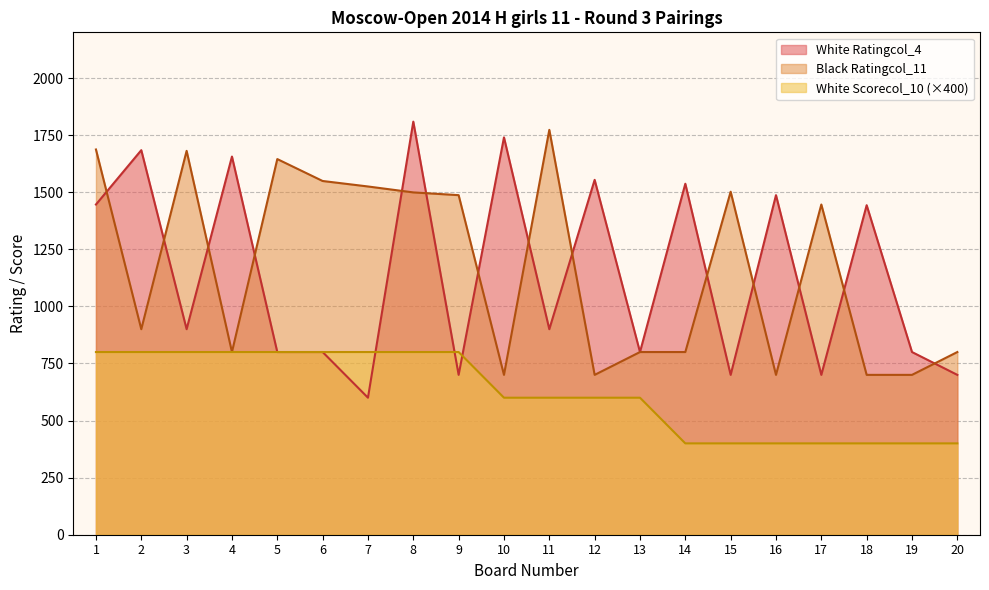

True or false: Black Ratingcol_11 has a value of 800 at 20.

True